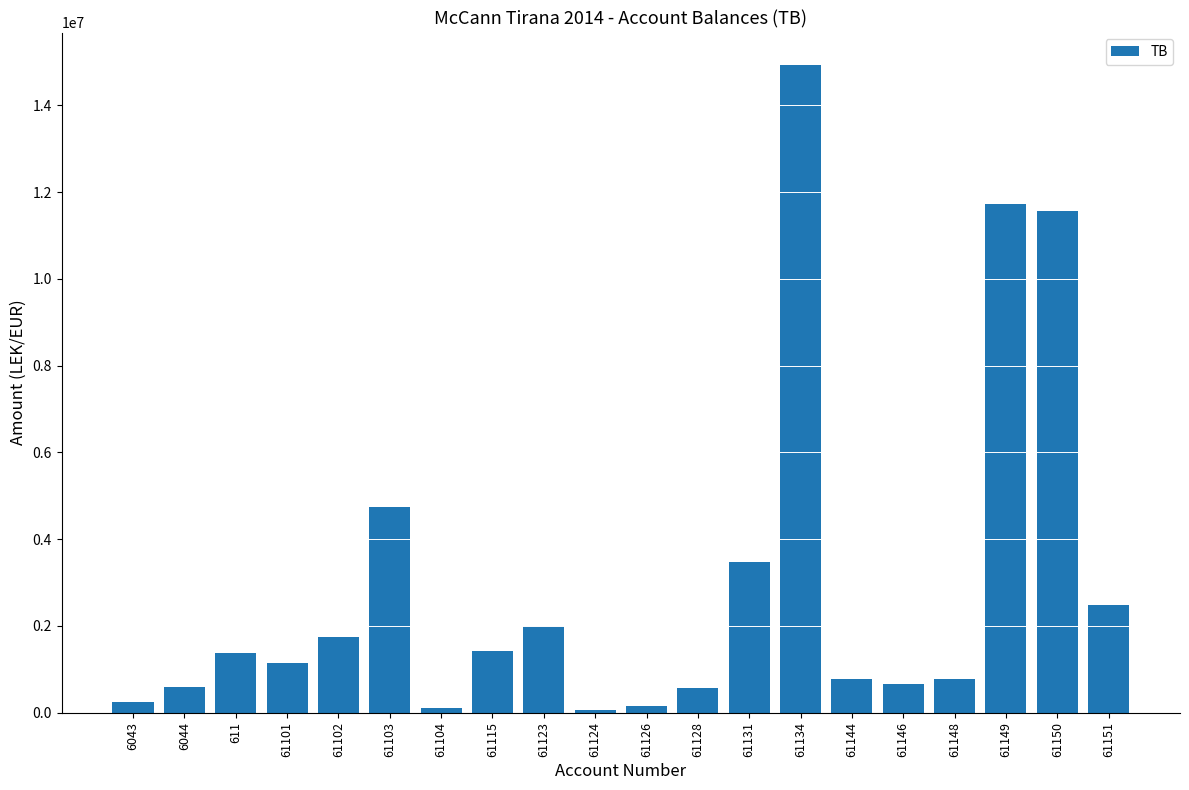

What is the value of the 2nd bar from the left?

588118.9